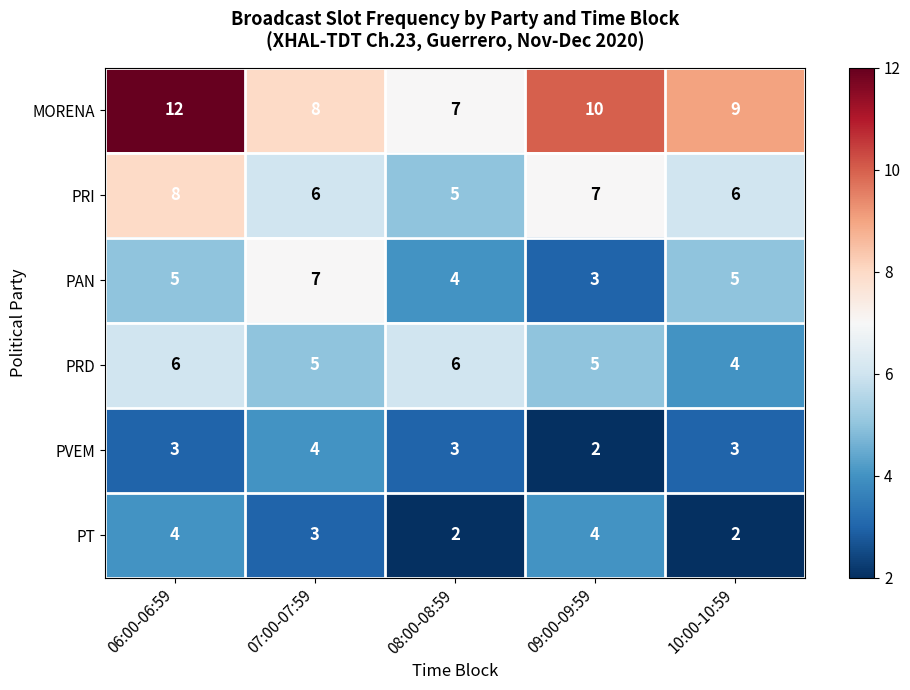

Is it true that MORENA equals 7 at 08:00-08:59?

True